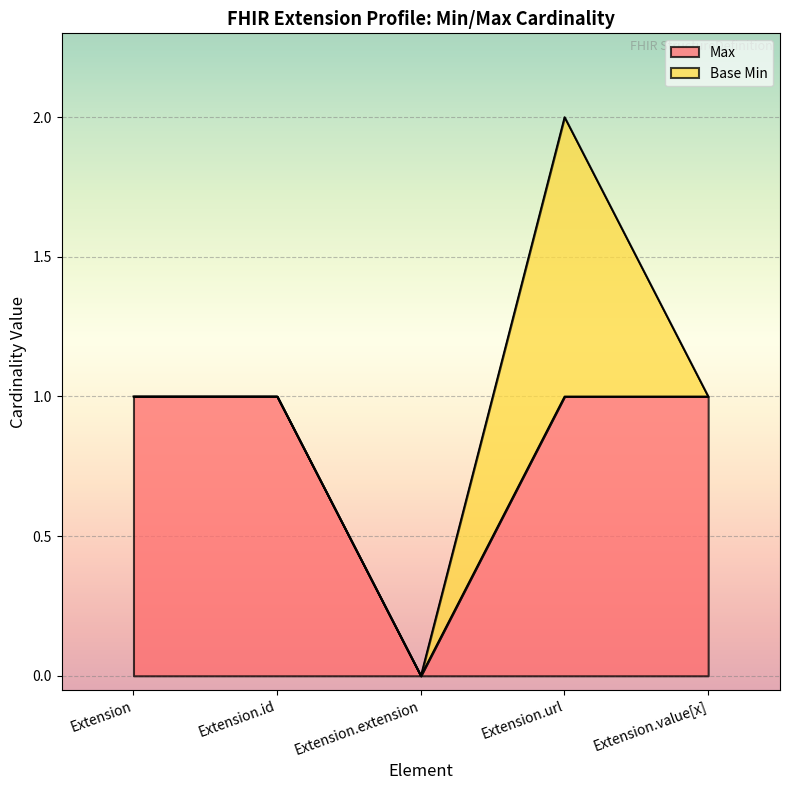

What is the label of the 3rd point from the left?

Extension.extension